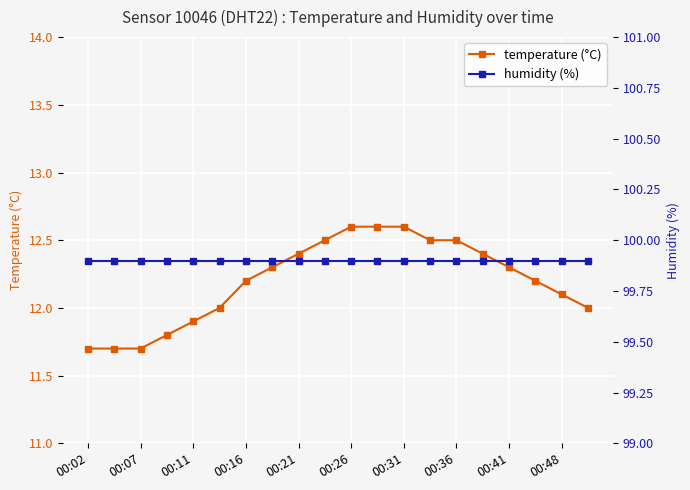

What is the highest value of the temperature (°C) series?

12.6